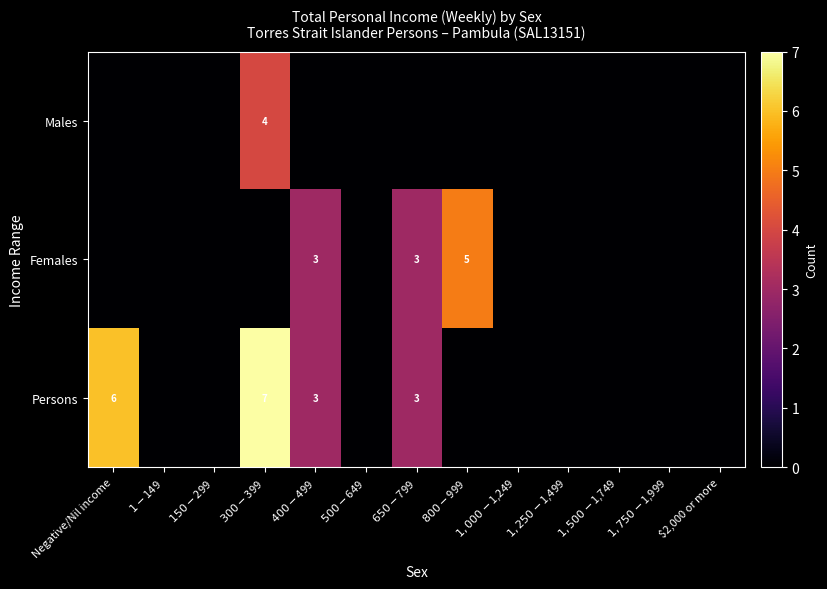

What is the greatest value displayed?

7